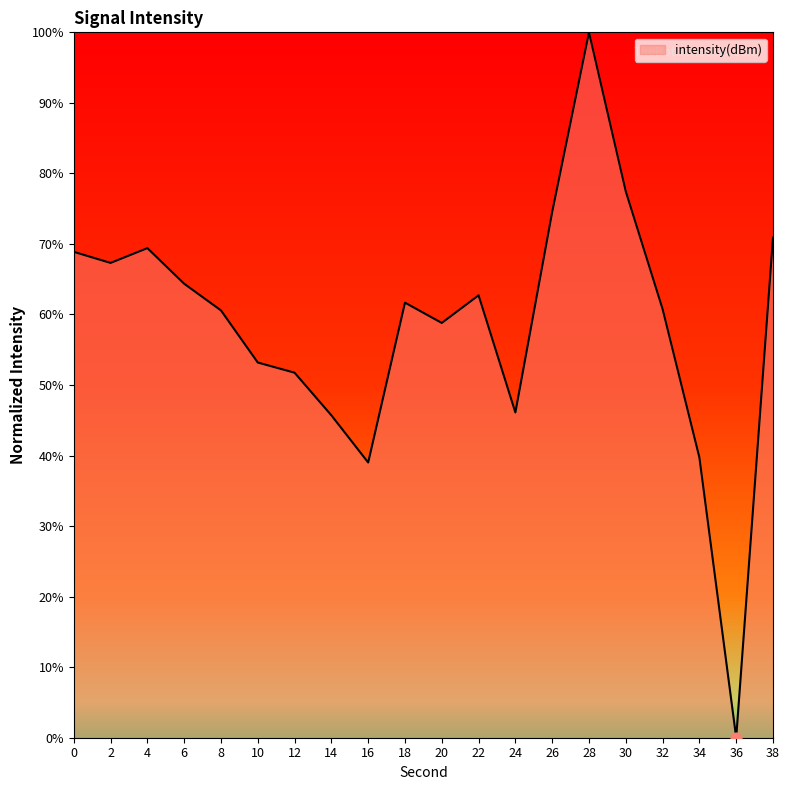

What is the change in value from 2 to 28?

+32.7